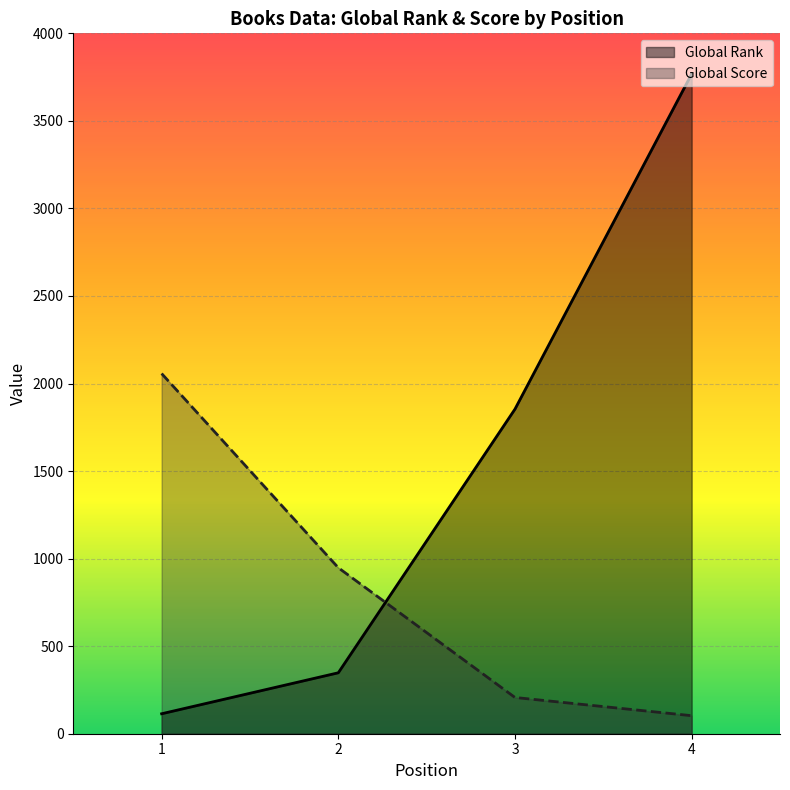

Which label corresponds to the largest value in the chart?

4